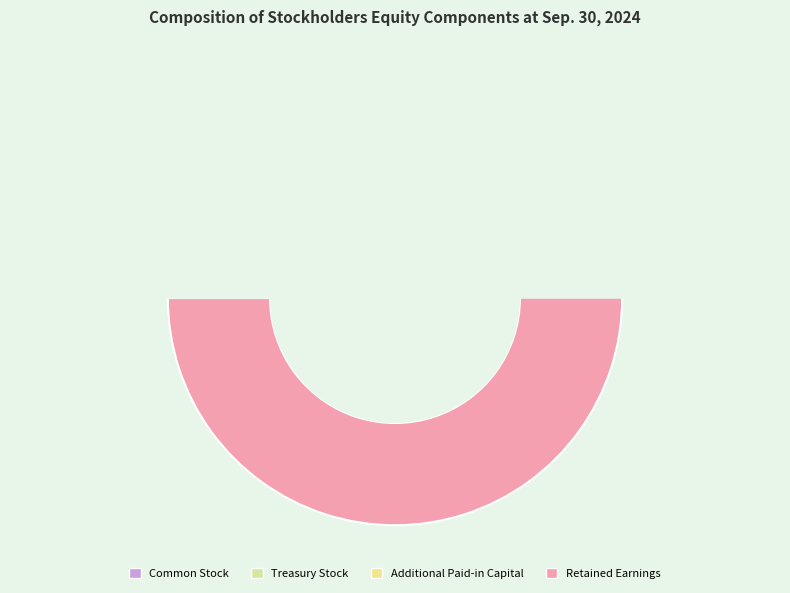

Is there a majority slice in this chart?

Yes